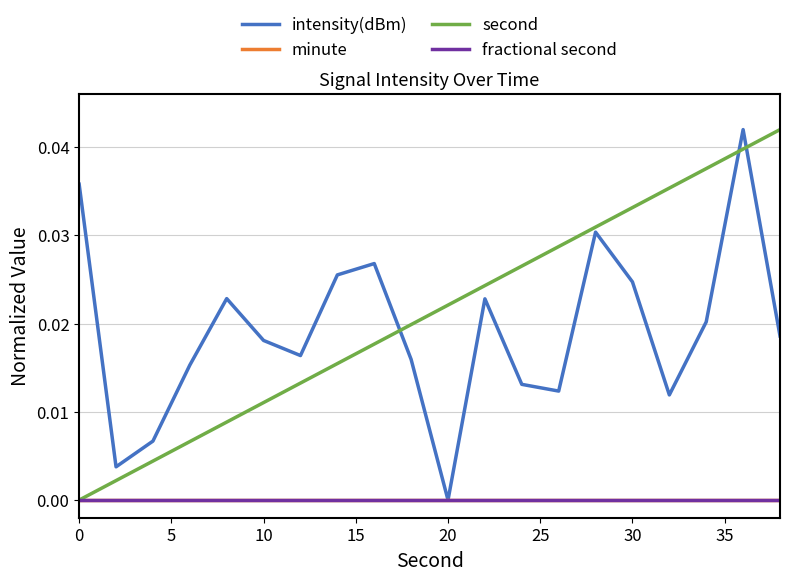

Is this an area chart (filled region under the line)?

No